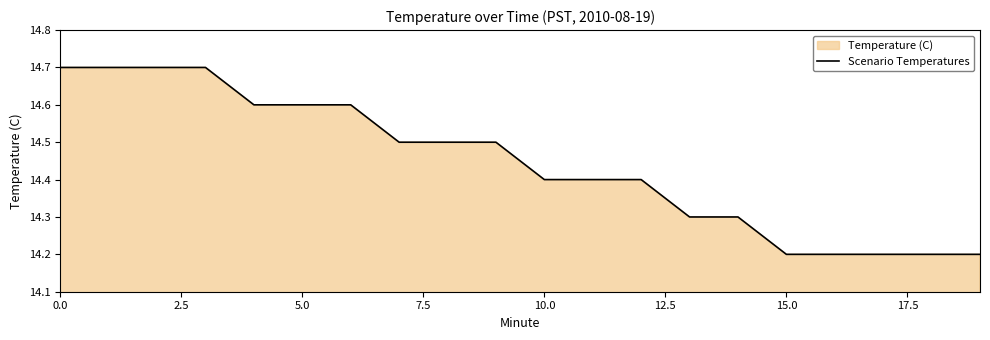

What is the average value?

14.4